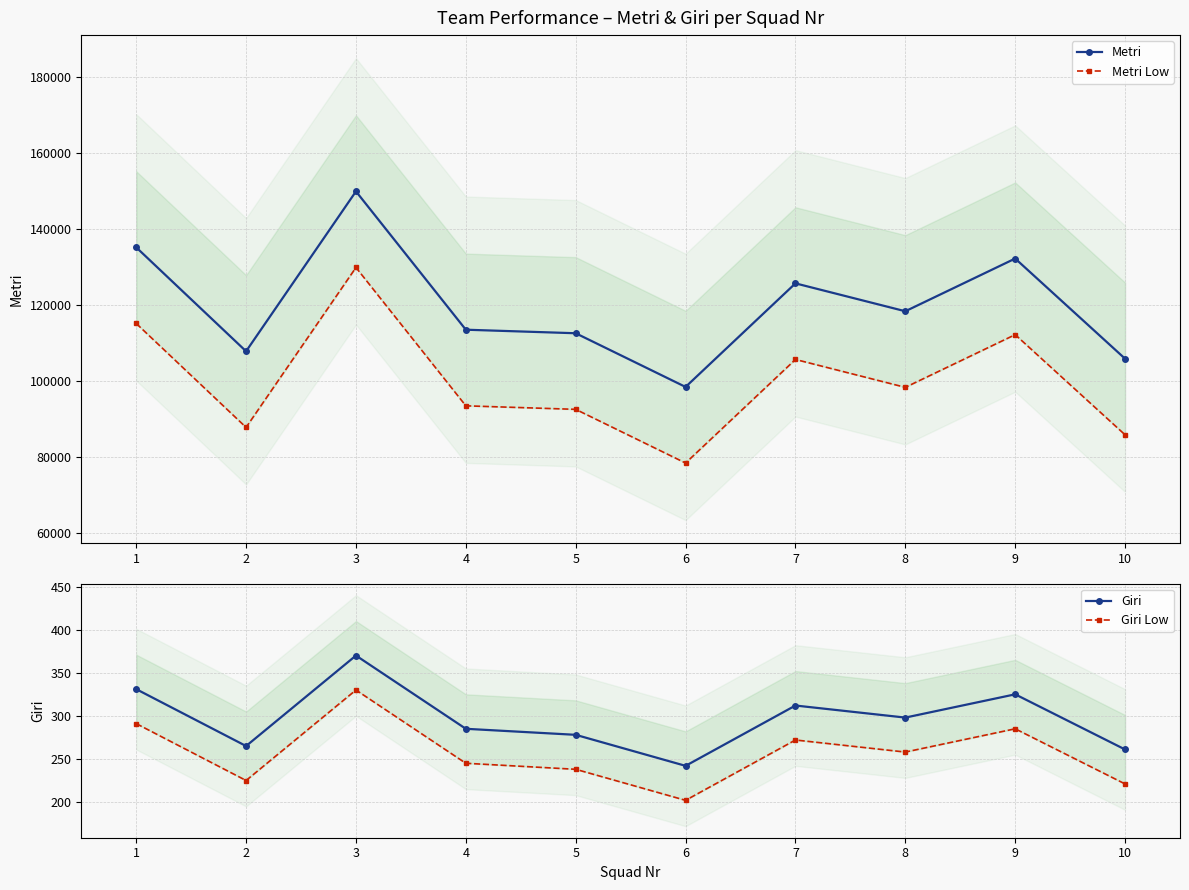

At which label does Metri Low reach its peak?

3